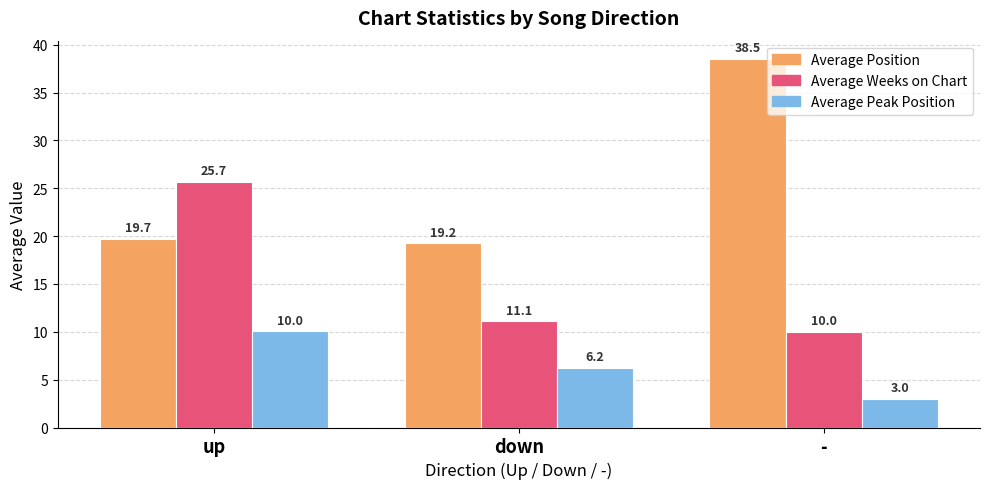

List the labels in order of Average Position value, smallest first.

down, up, -